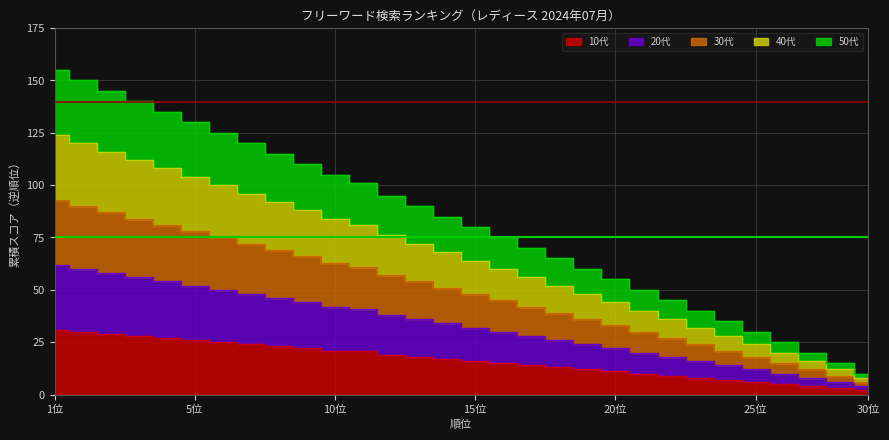

The value of 10代 at 20 is 3. True or false?

False